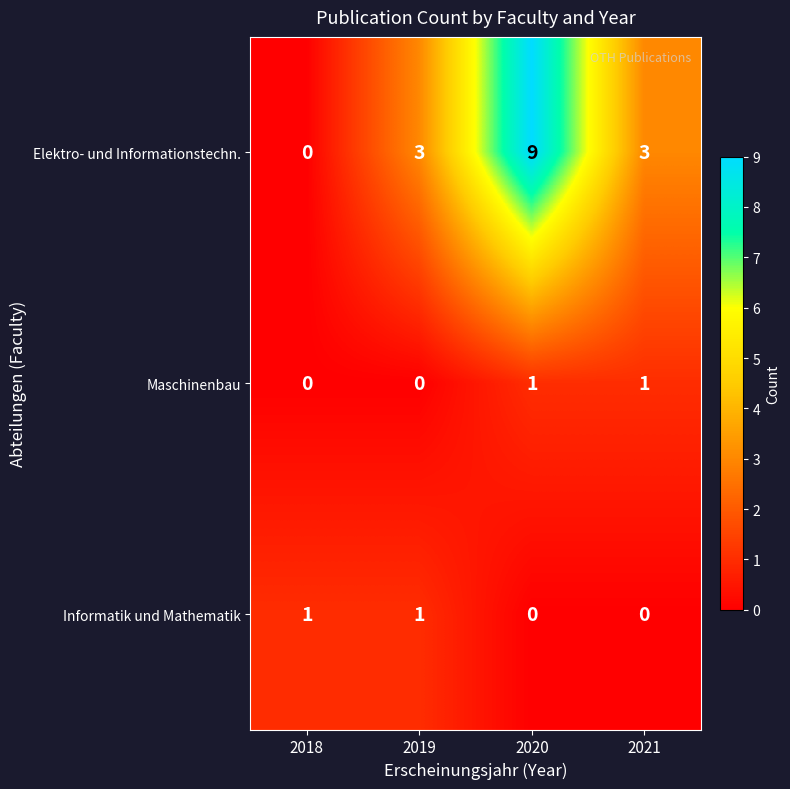

How many values in the Informatik und Mathematik series are below 1?

2